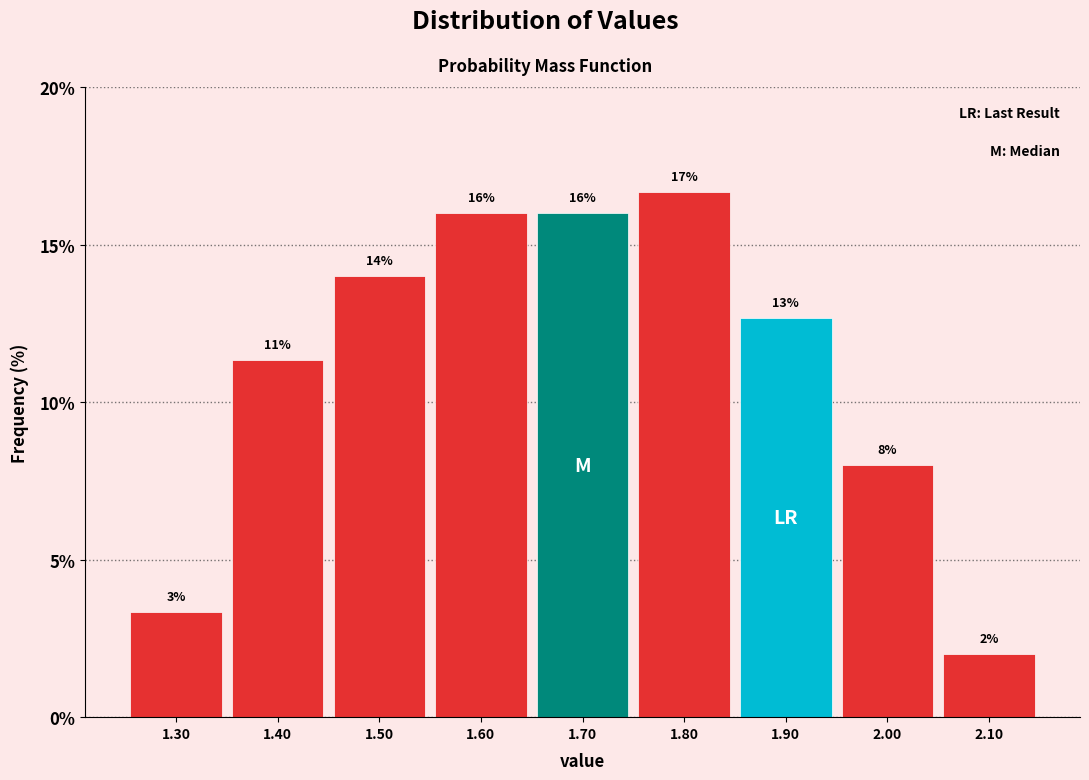

Over which range of the x-axis is the bar tallest?

1.75 to 1.85